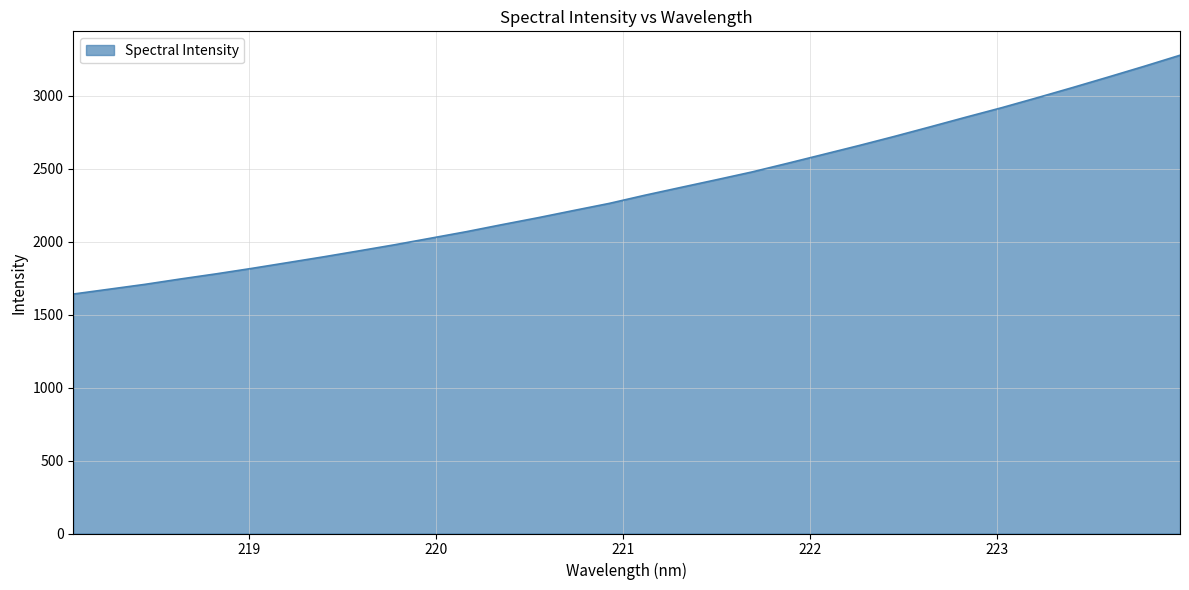

What is the greatest value displayed?

3276.6